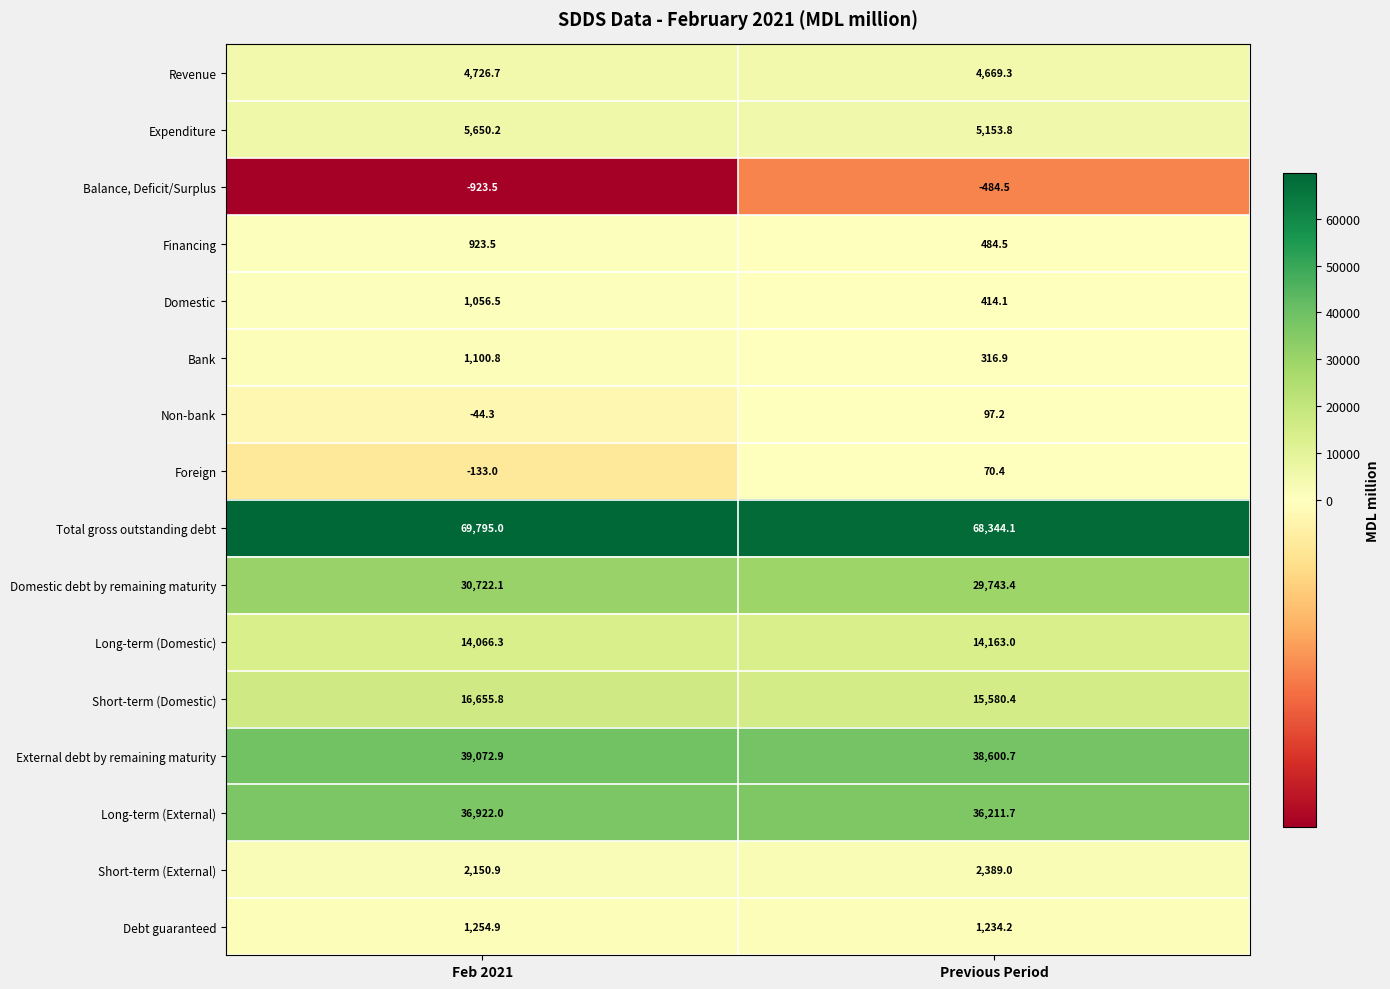

Which series has the widest spread of values?

Total gross outstanding debt